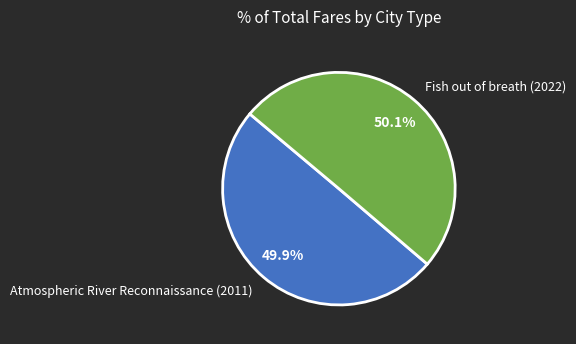

What is the ratio of the value at Fish out of breath (2022) to the value at Atmospheric River Reconnaissance (2011)?

1.0